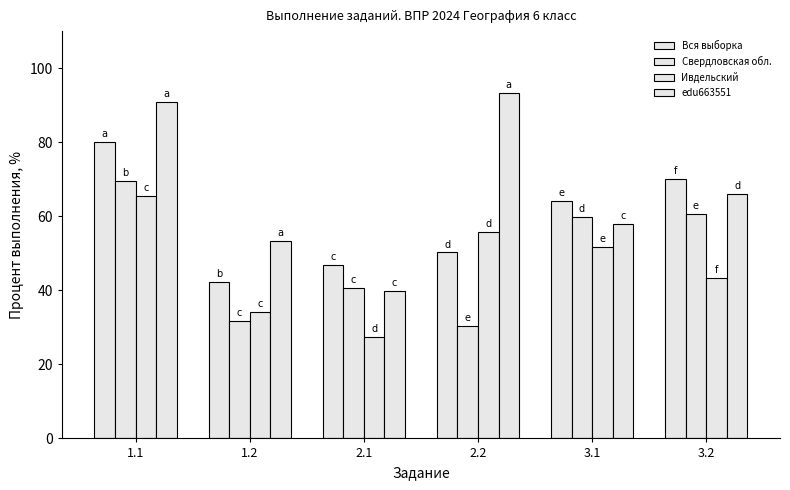

Are the bars horizontal?

No